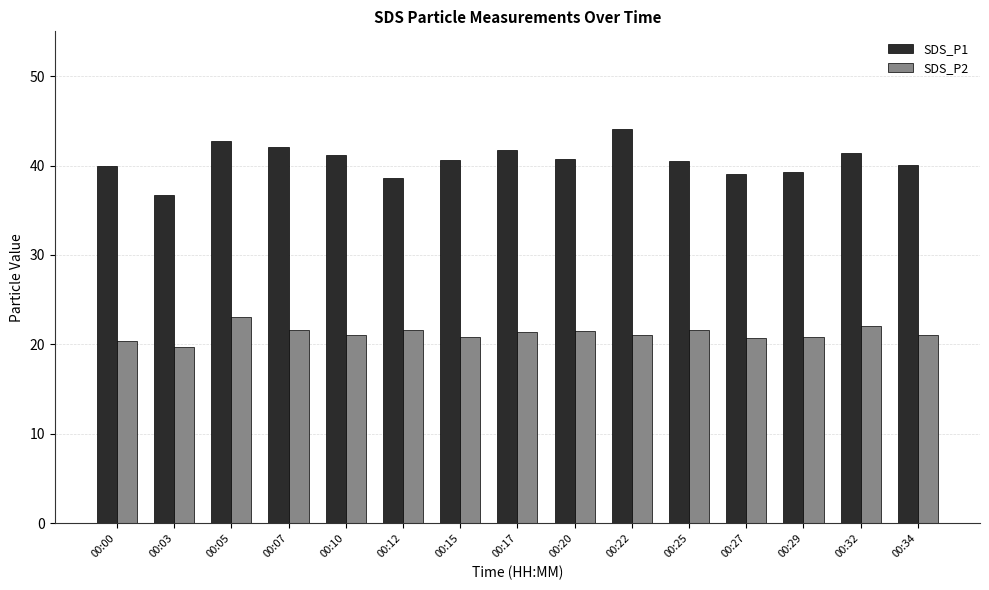

Between 00:07 and 00:25, which series saw the biggest shift?

SDS_P1